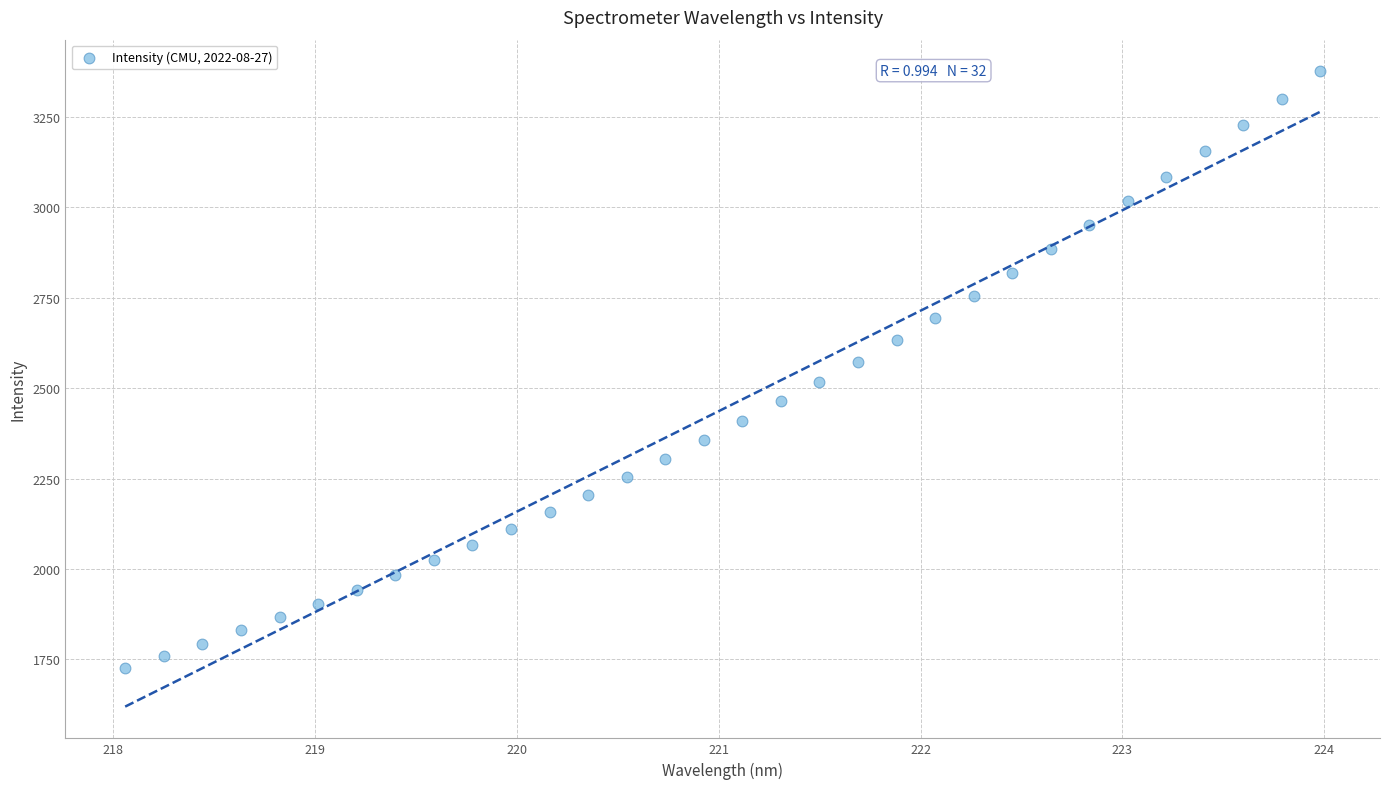

What is the range of X values (max minus min)?

5.9